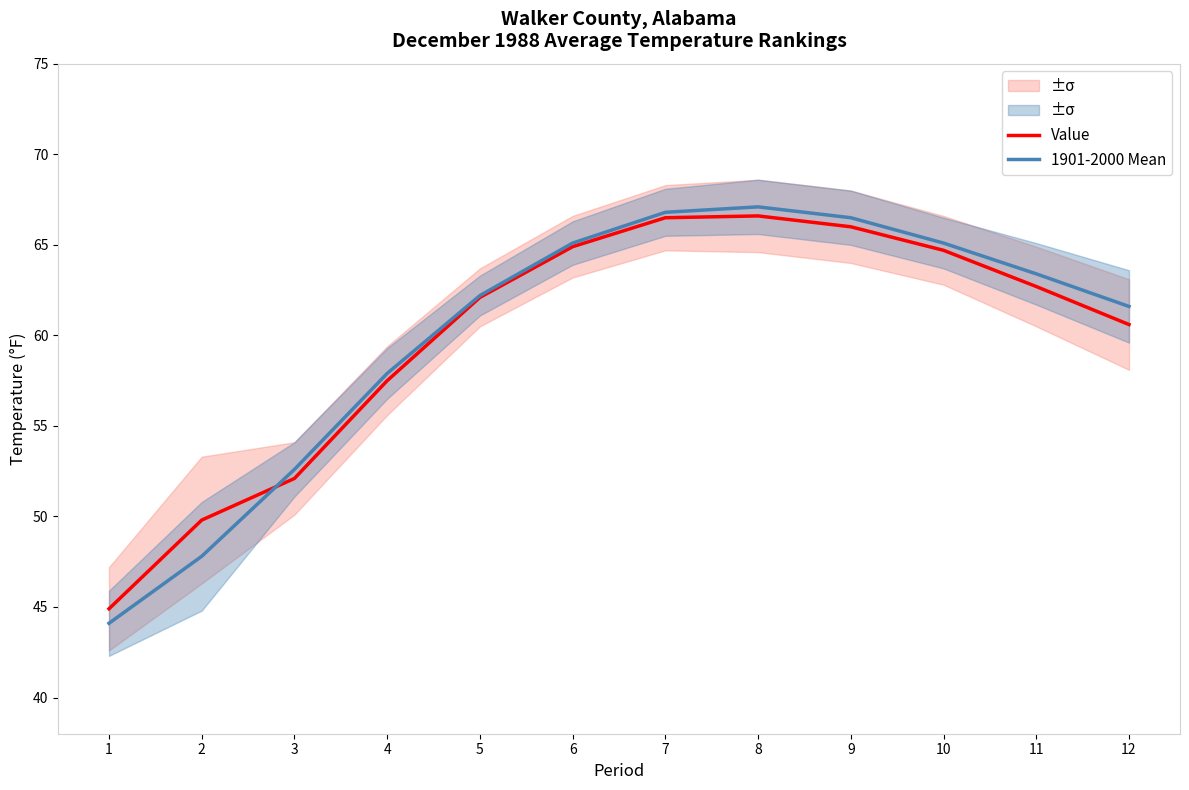

What is the approximate value of Value at 12?

60.6